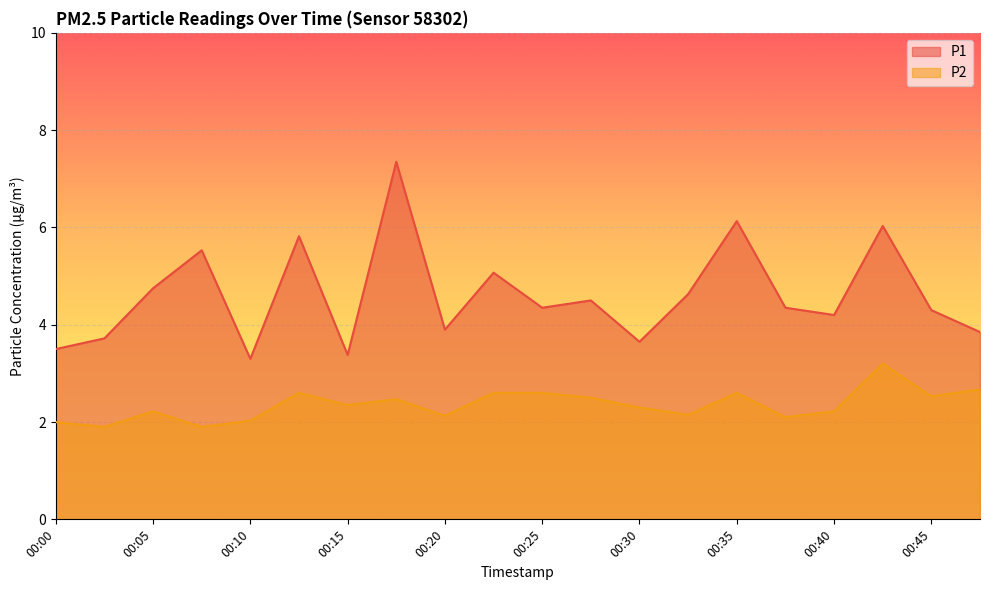

How many data points in P1 are above 4?

13